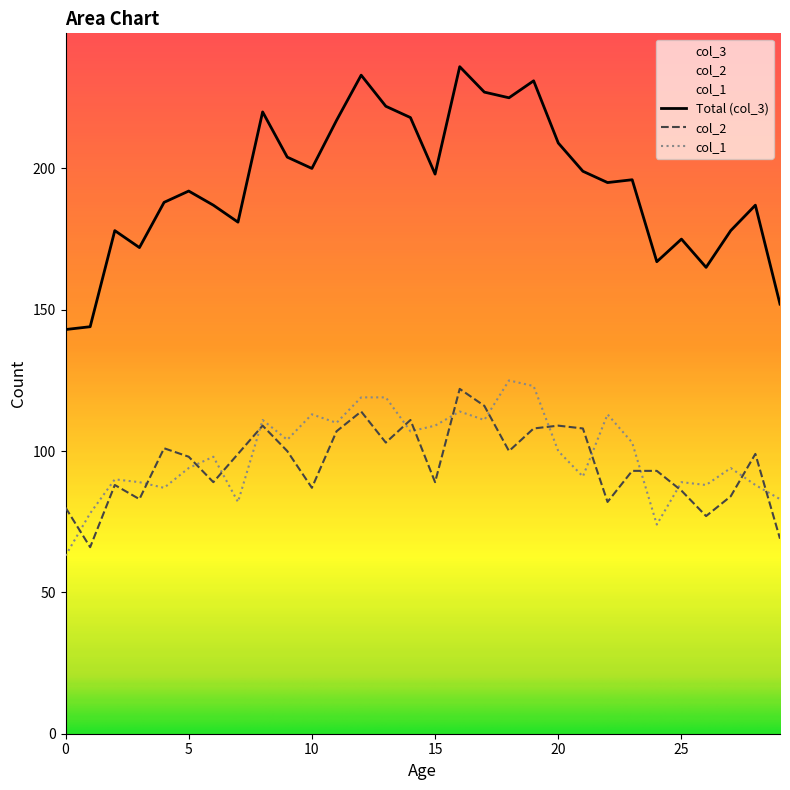

What is the minimum value for col_3?

143